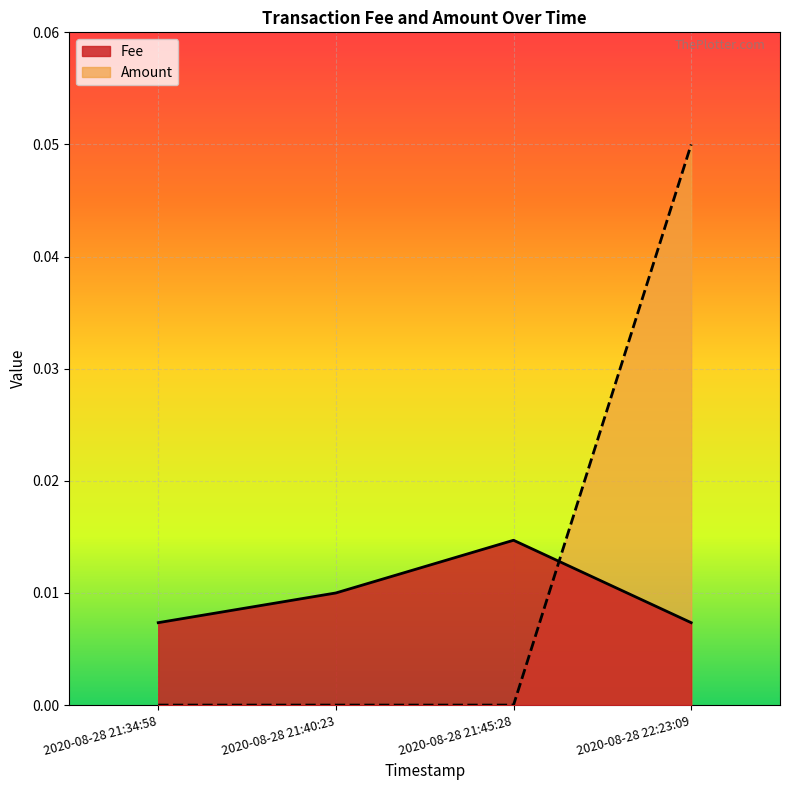

How many positive values does the Amount series have?

1